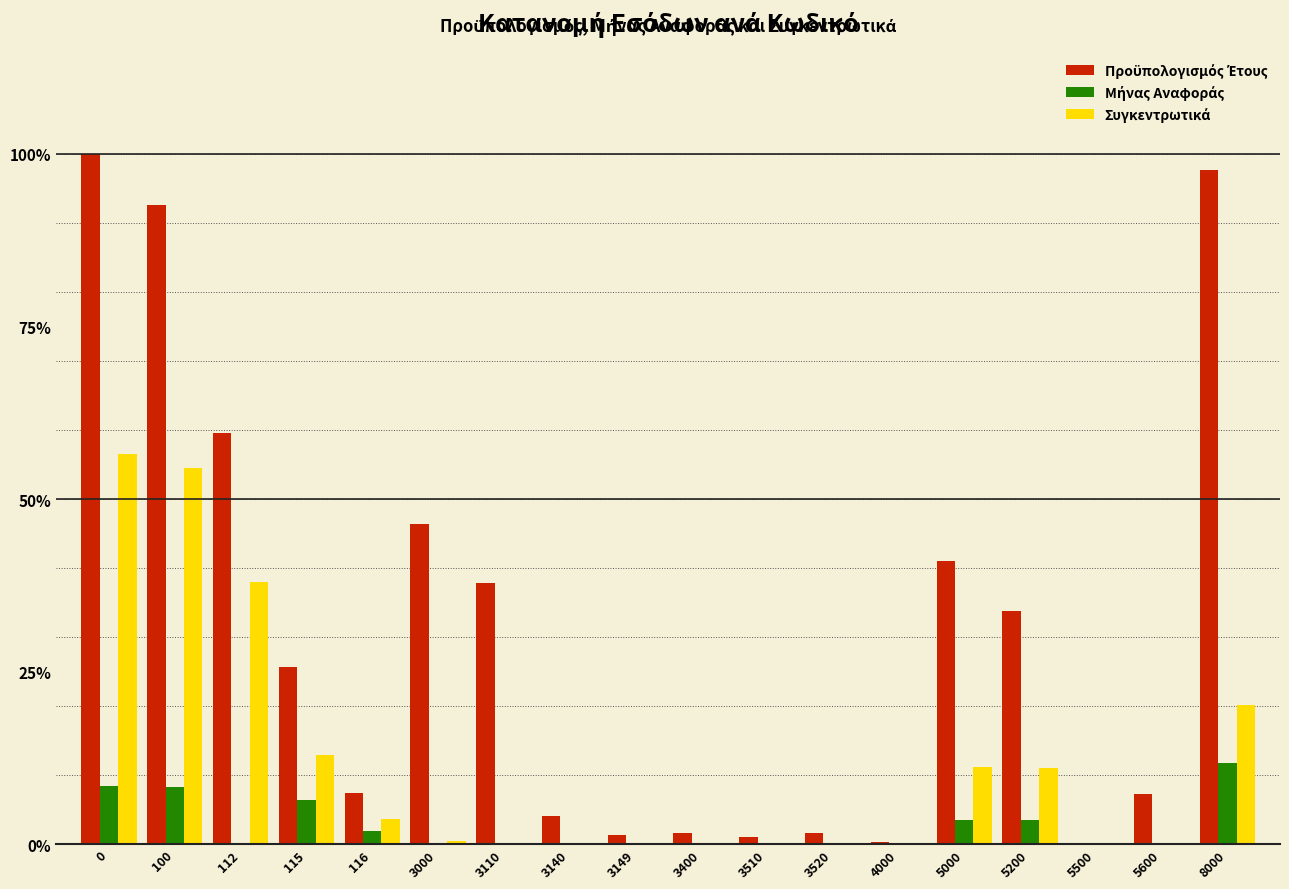

What is the maximum value shown in the chart?

100.0